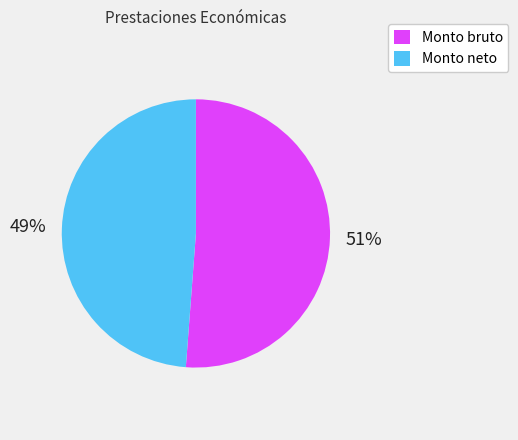

To the nearest percent, what is the difference between the Monto bruto and Monto neto slice percentages?

2%